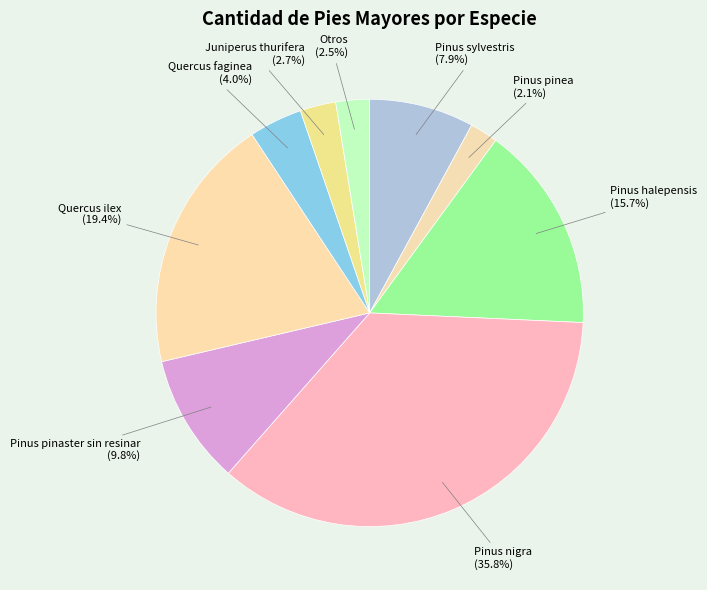

Count the number of slices in the pie.

9